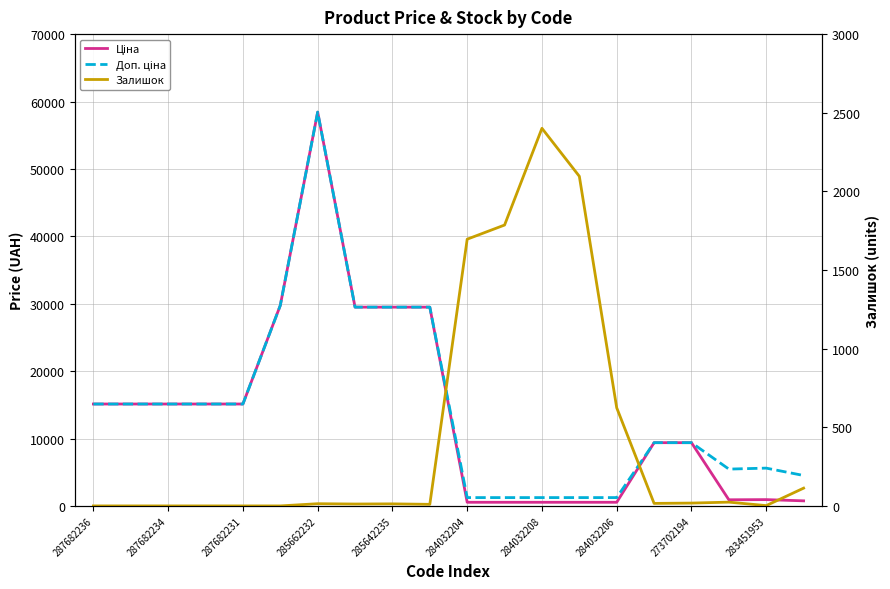

What position from the left is 11?

12